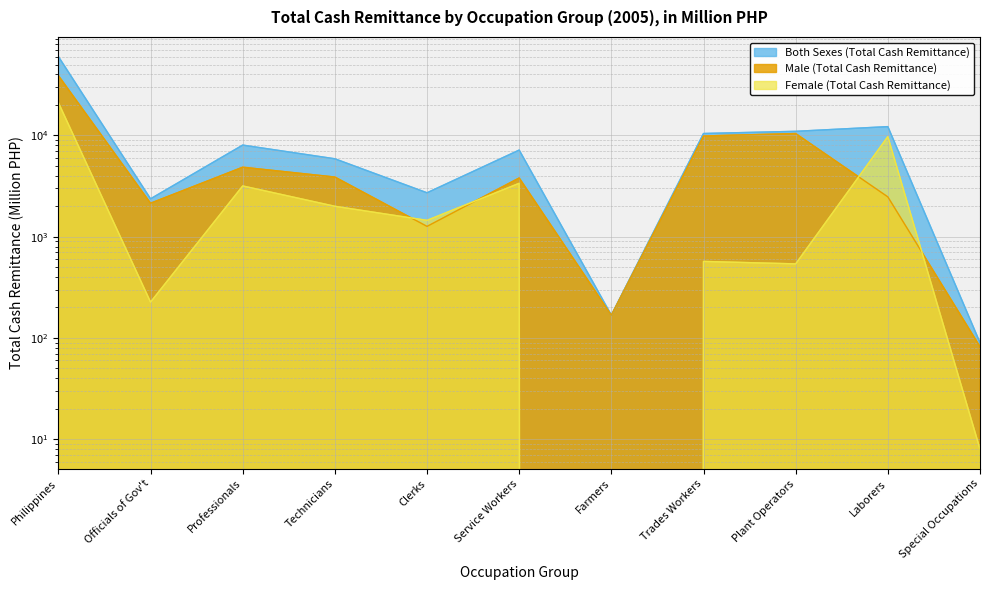

How many lines are shown in the chart?

3